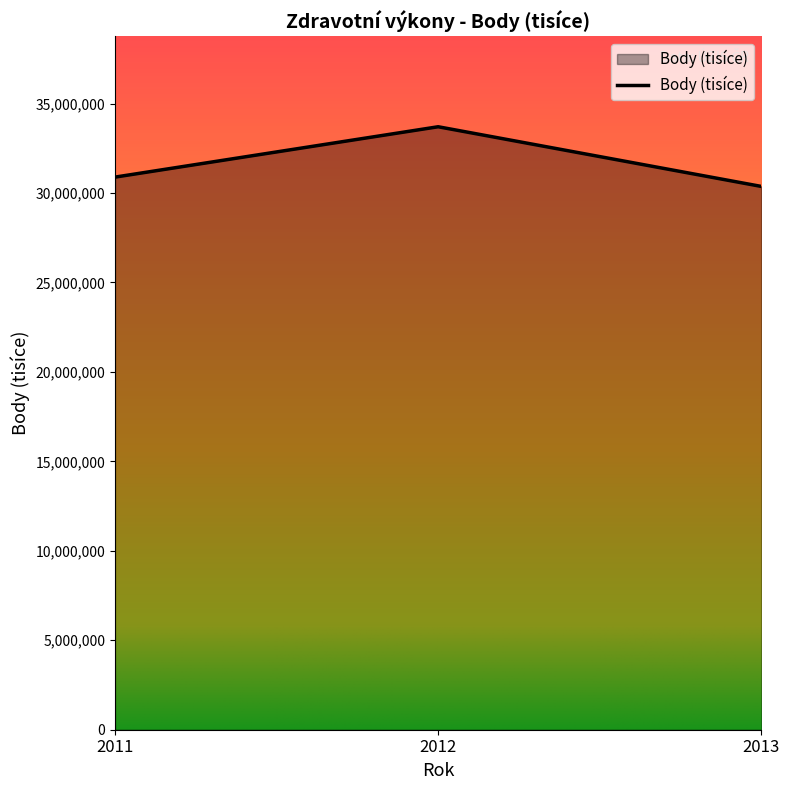

The value at 2011 is 30887889. True or false?

True